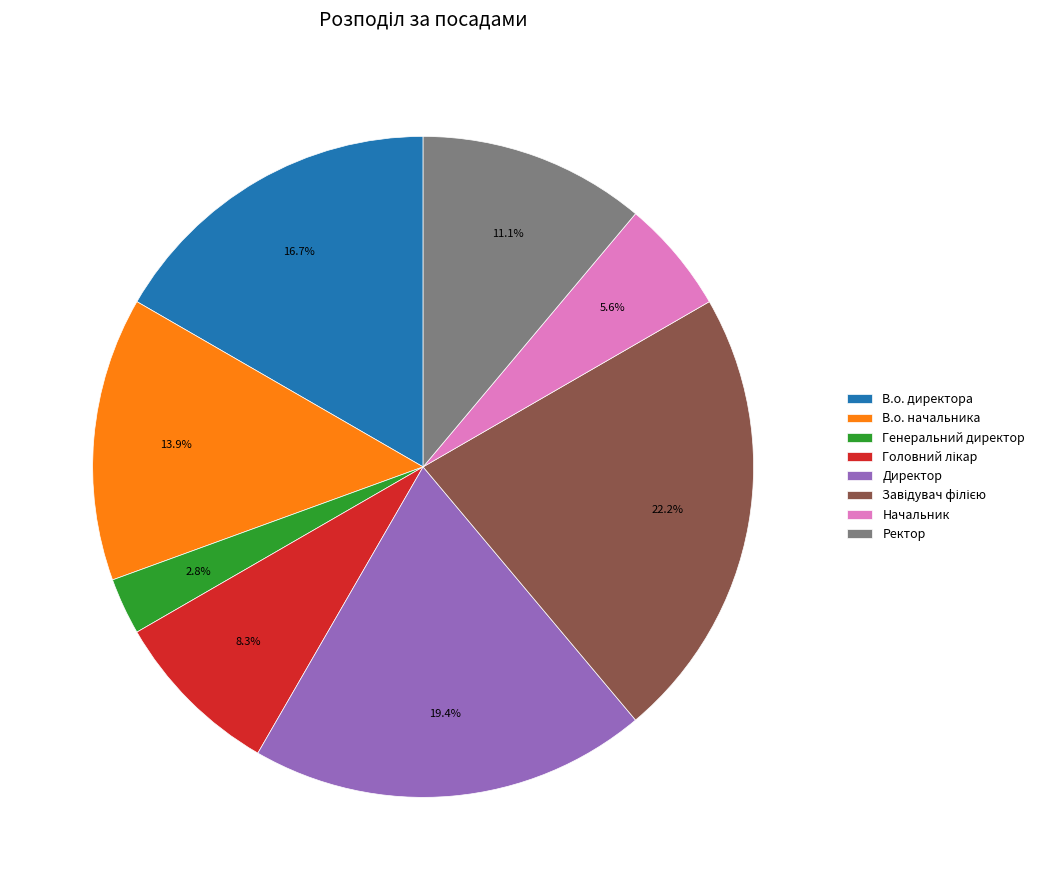

To the nearest percent, what percentage of the pie is Директор?

19%